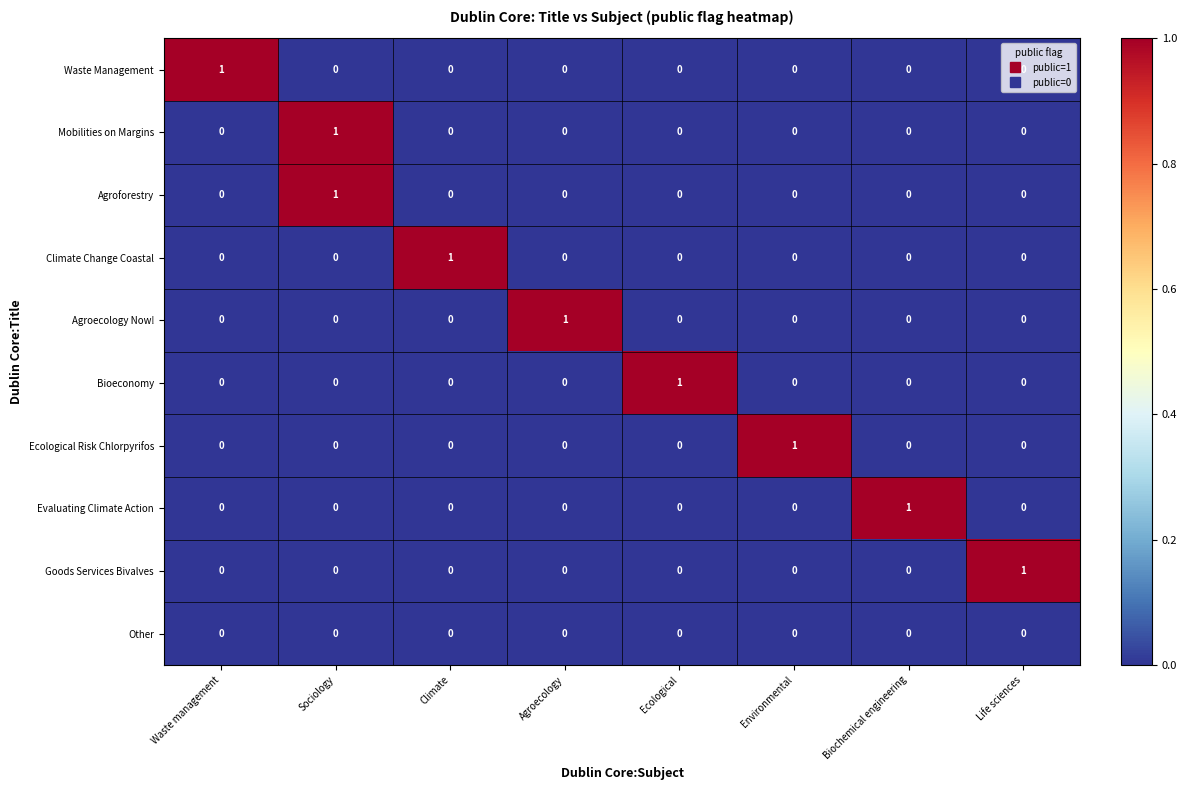

Is it true that Goods Services Bivalves equals 1 at Life sciences?

True